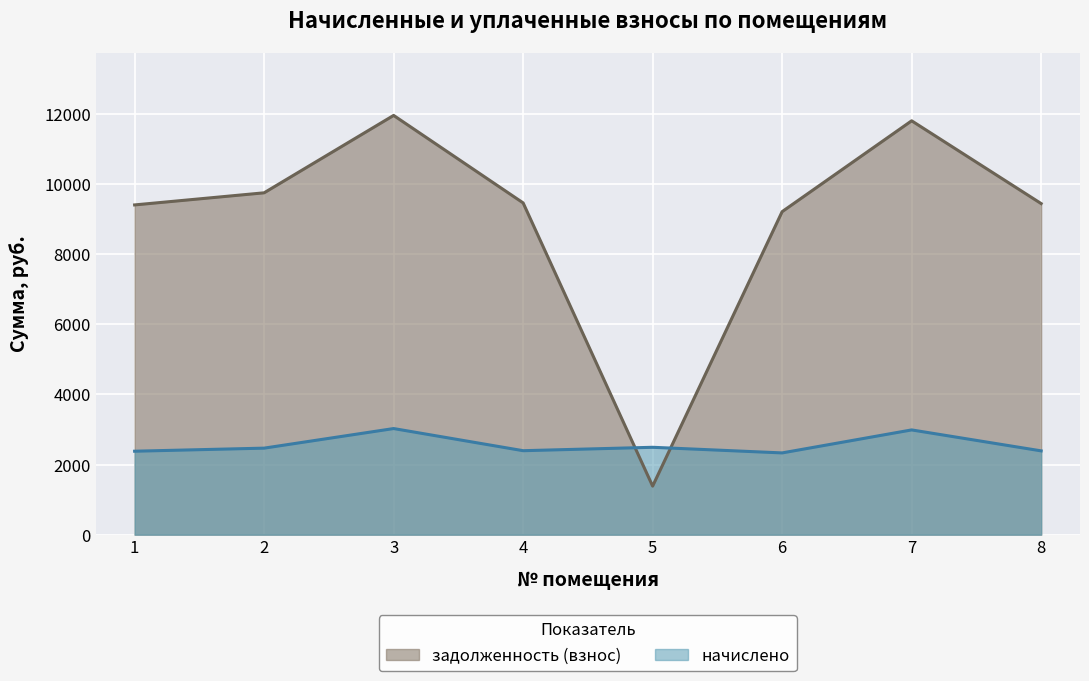

At which category does the chart reach its minimum across all series?

5